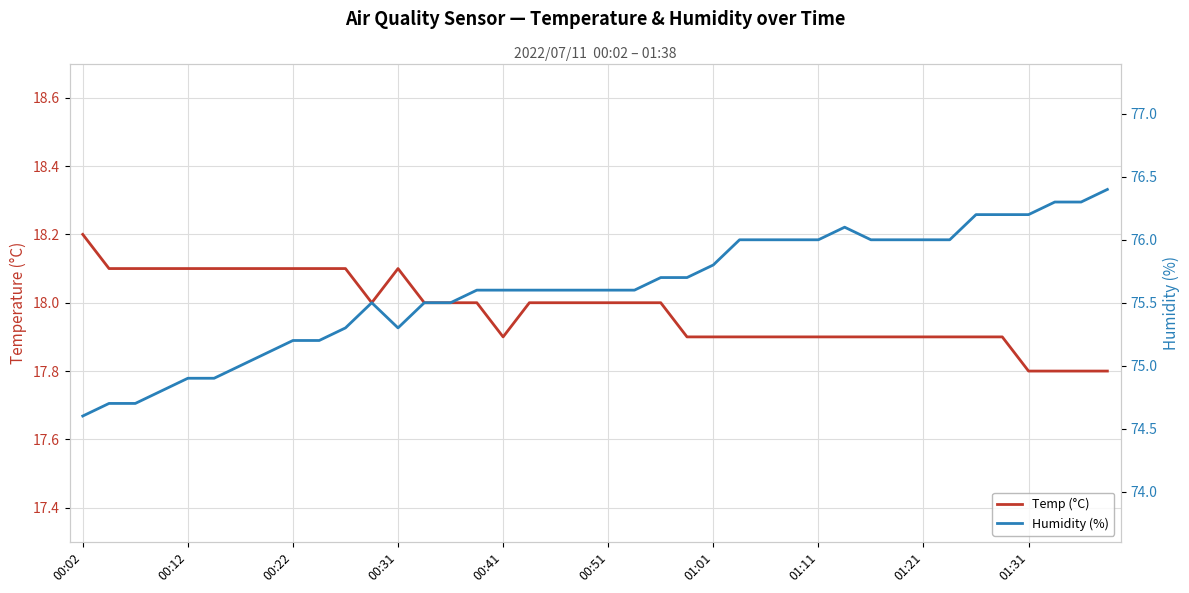

What is the difference between the maximum and minimum values in the Humidity (%) series?

1.8